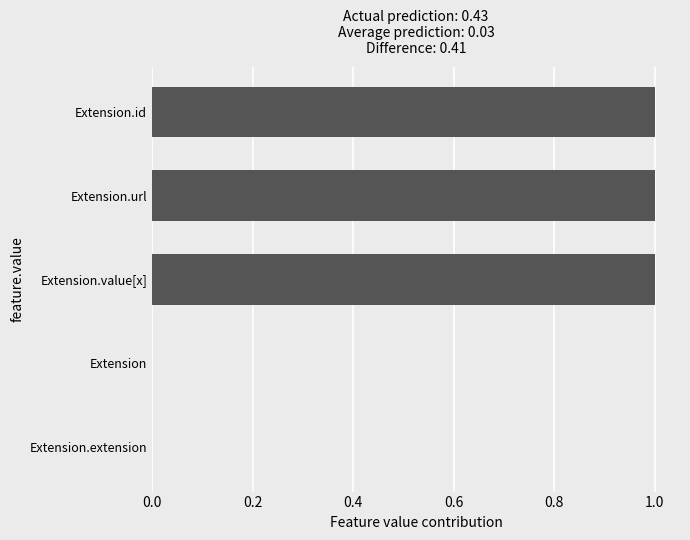

Are the bars grouped side by side (vs. stacked)?

No